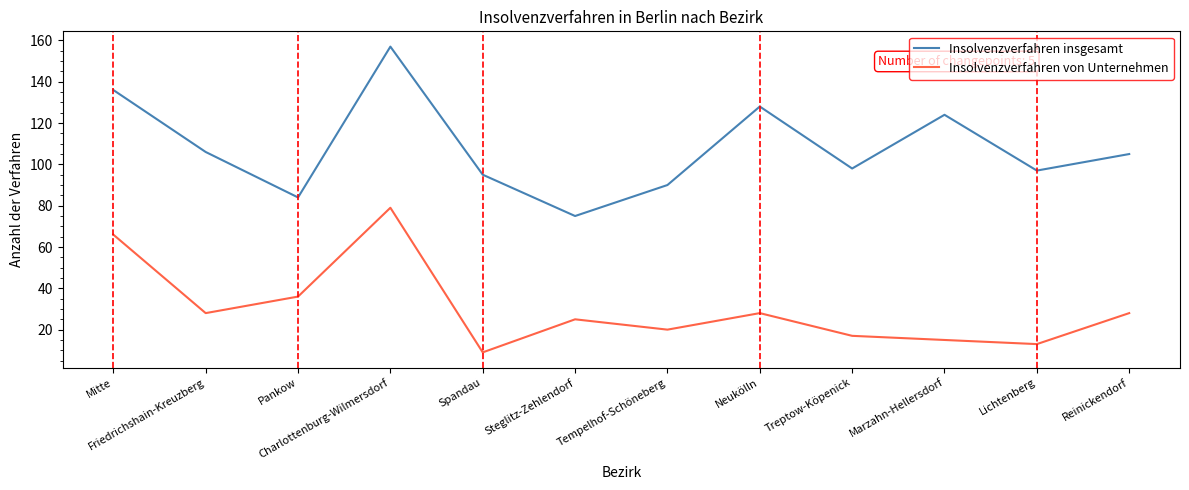

At which label is Insolvenzverfahren von Unternehmen closest to 44?

Pankow